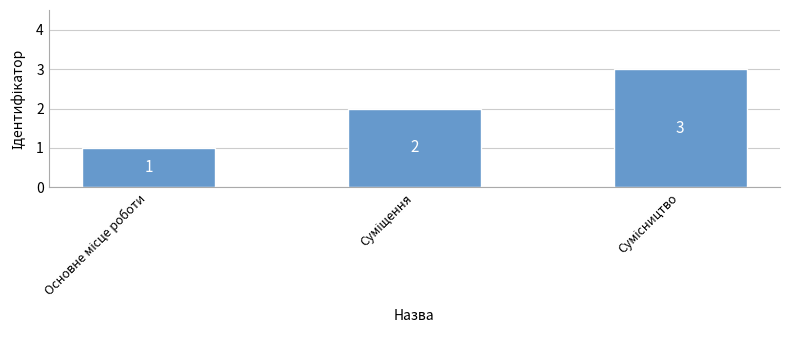

Count the values in the range 1 to 3.

3